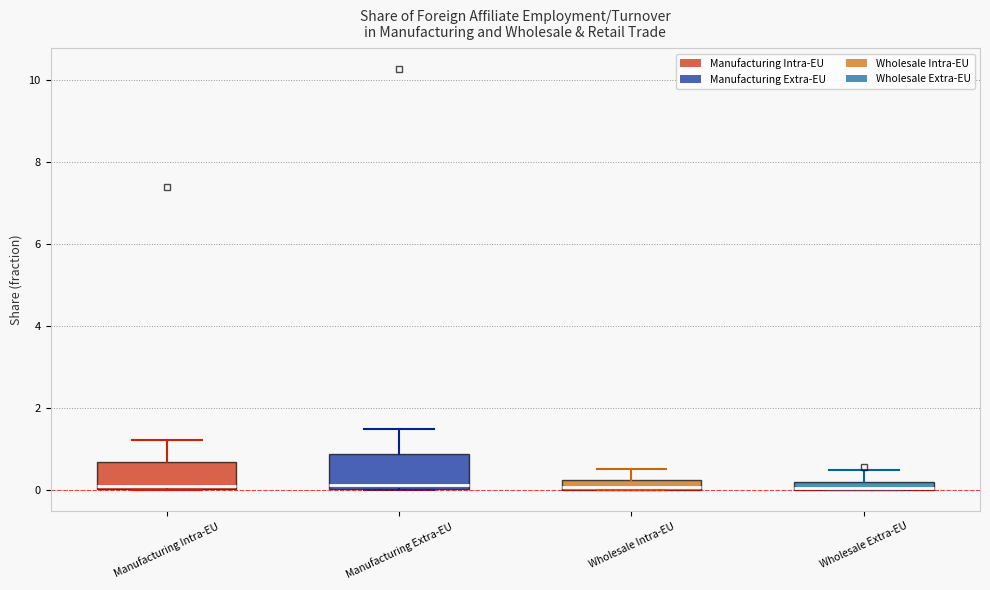

Where is the lower edge of the box for Wholesale Extra-EU on the y-axis? The values are not printed on the chart, so give them approximately, as read against the axis.

0.0